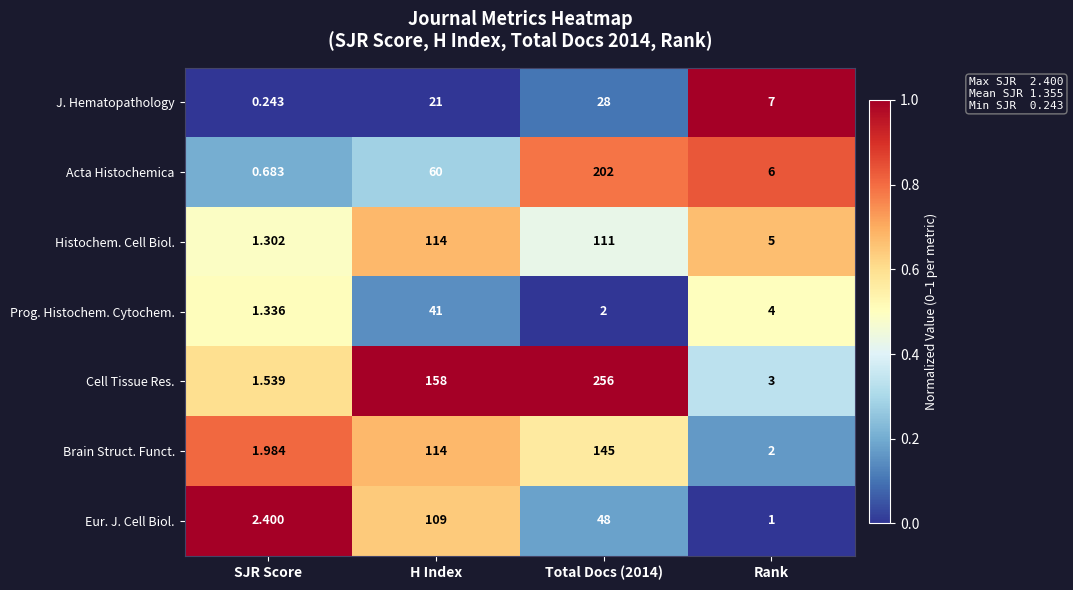

List the series in order of their peak value, highest first.

Cell Tissue Res., Acta Histochemica, Brain Struct. Funct., Histochem. Cell Biol., Eur. J. Cell Biol., Prog. Histochem. Cytochem., J. Hematopathology